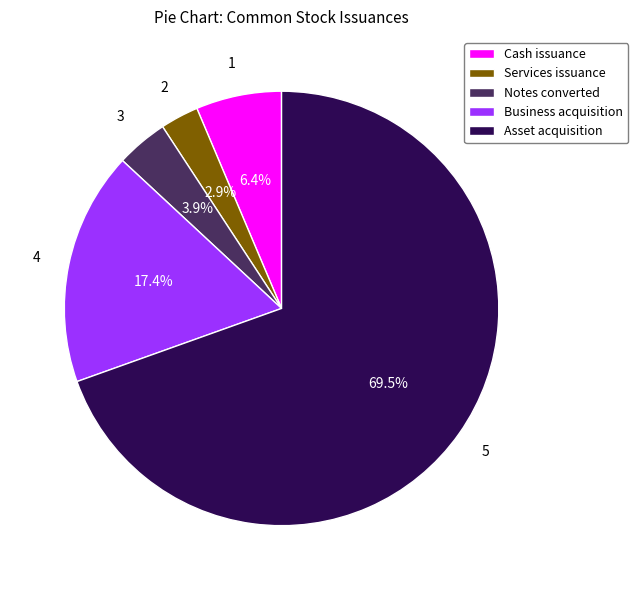

Which category has the biggest portion of the pie?

Asset acquisition